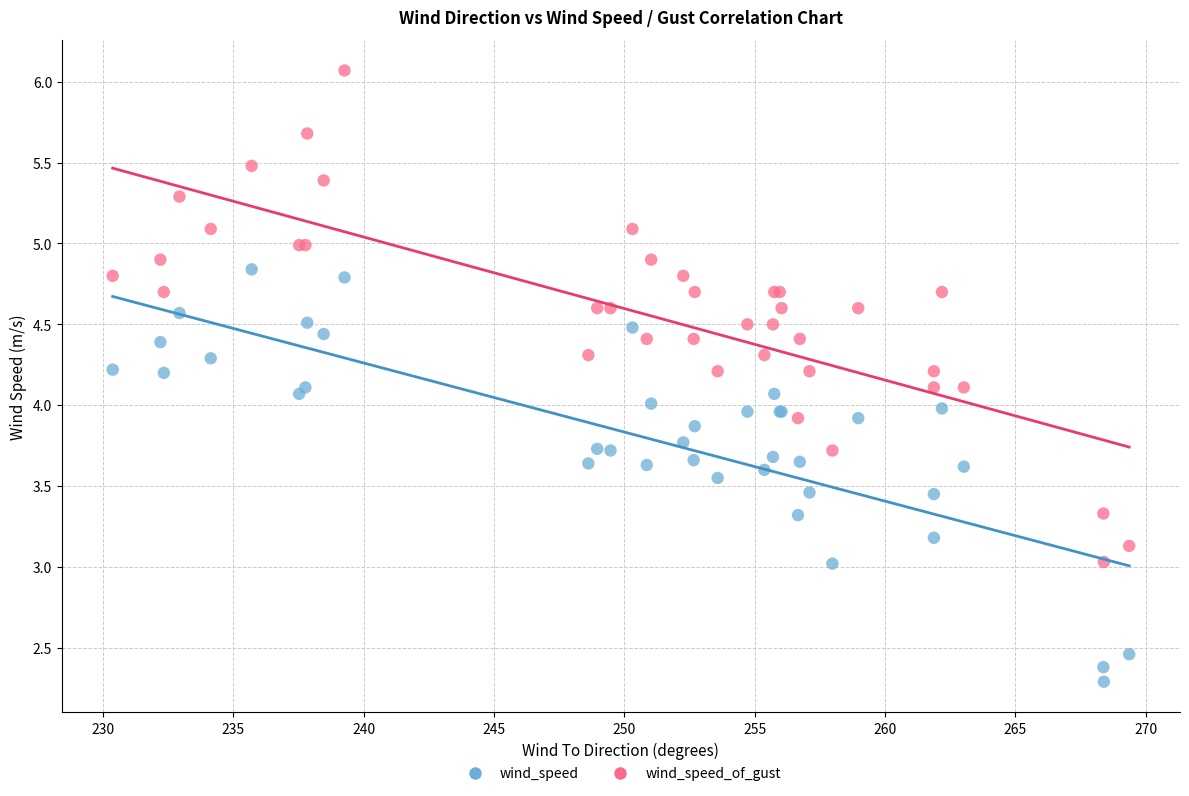

Which series has the largest Y range (max minus min)?

wind_speed_of_gust